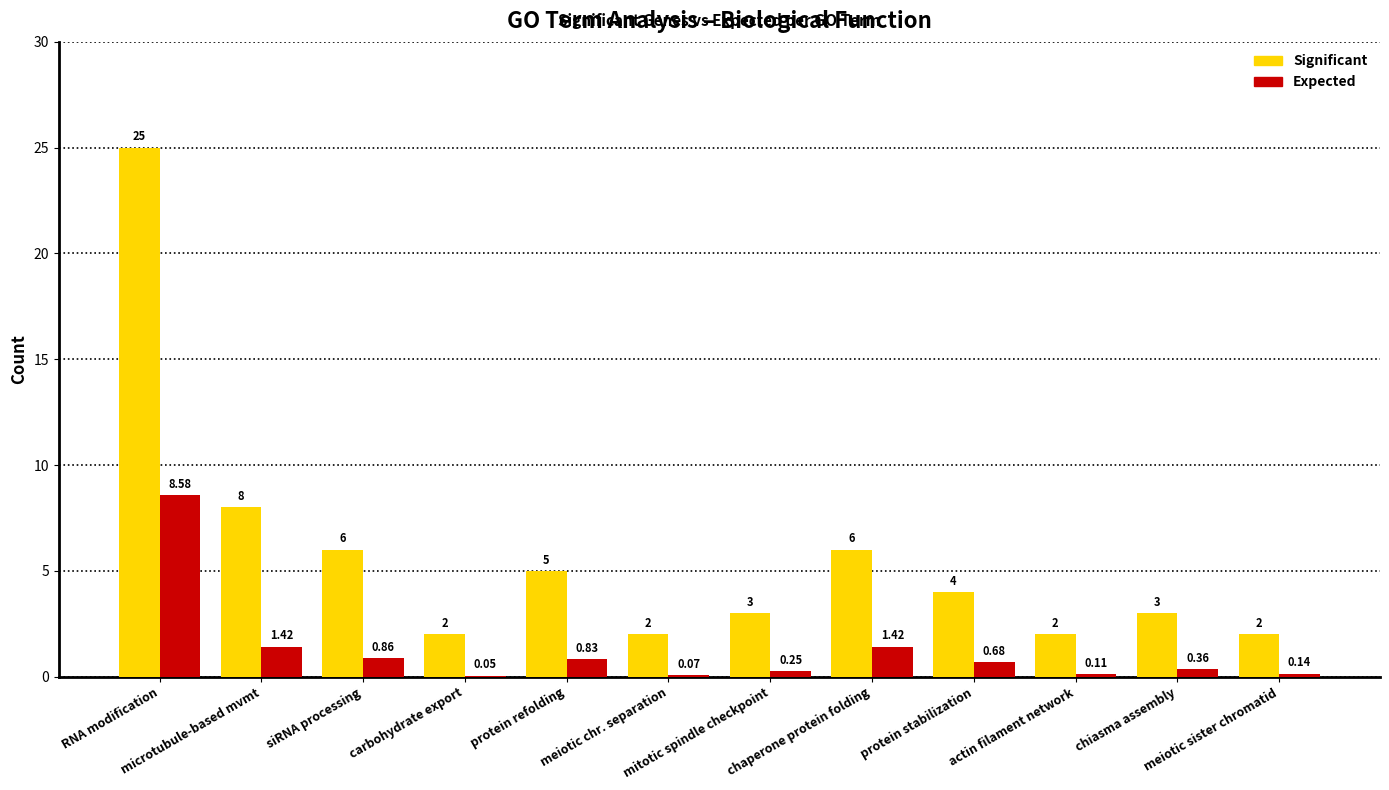

What is the sum of all Significant values?

68.0